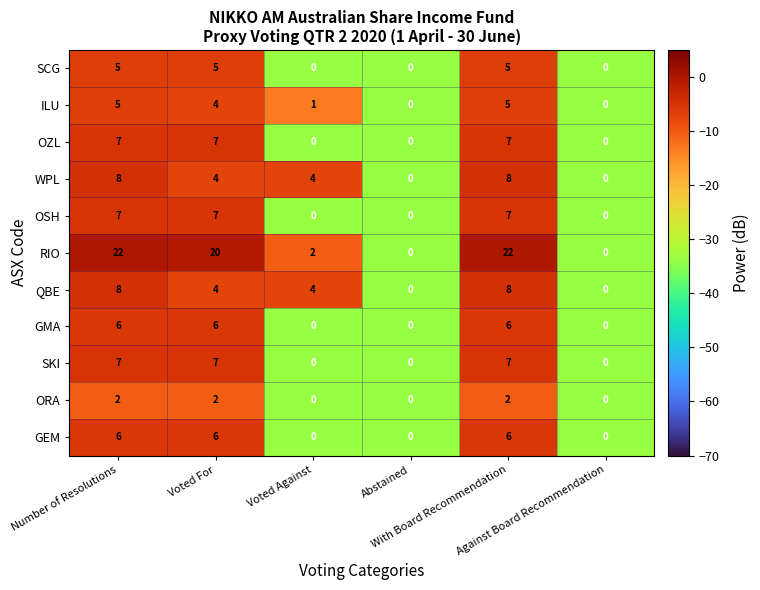

Which series has the largest range (max minus min)?

RIO